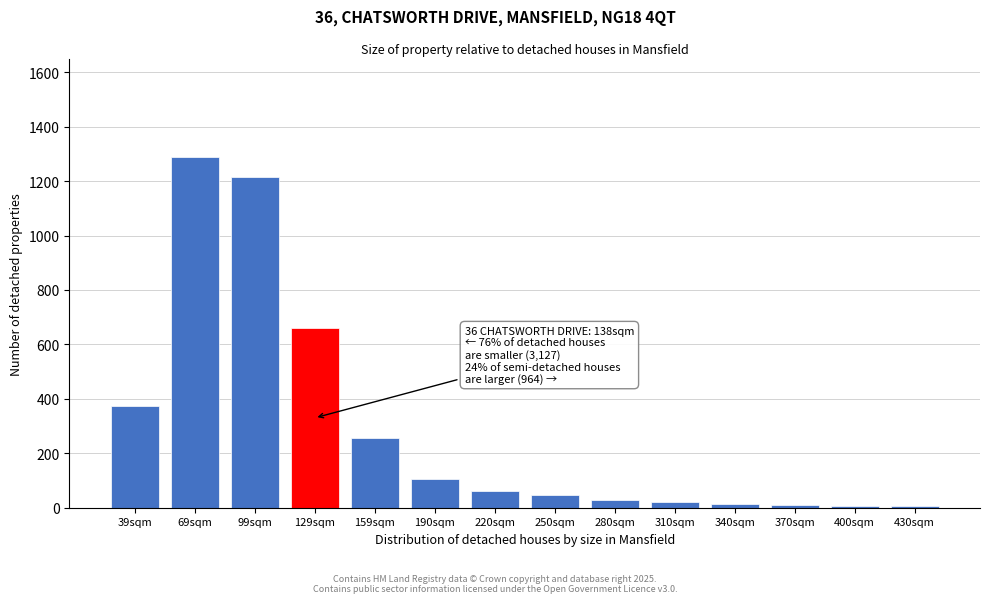

What is the change in value from 39sqm to 190sqm?

-270